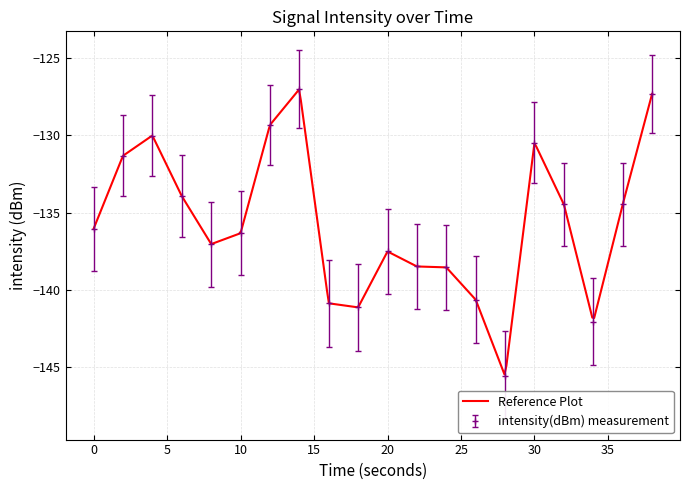

Is it true that intensity(dBm) measurement equals -137.5 at 20?

True